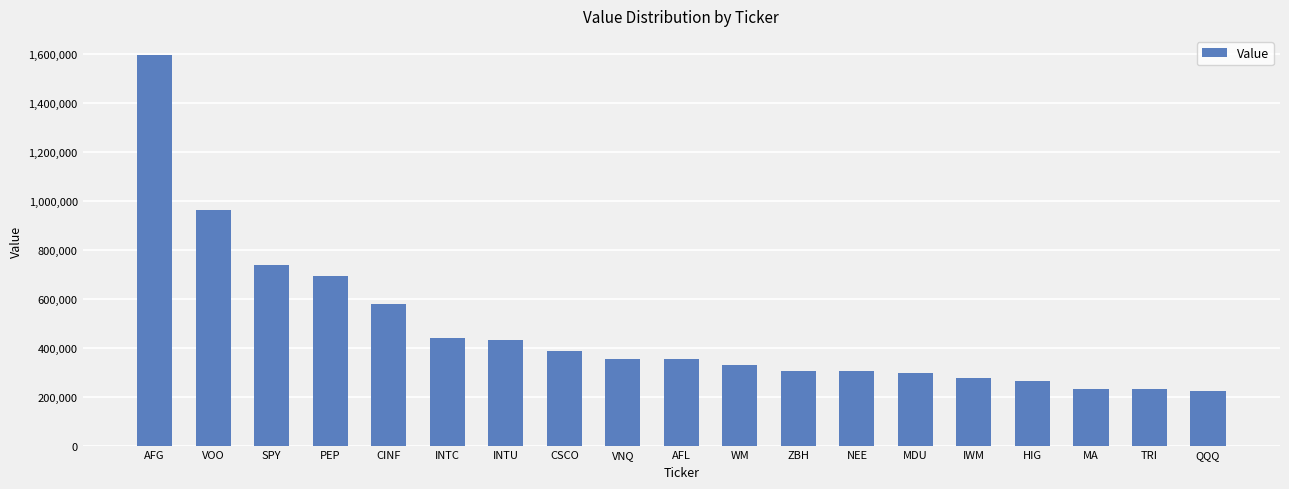

How many bars are there in total?

19